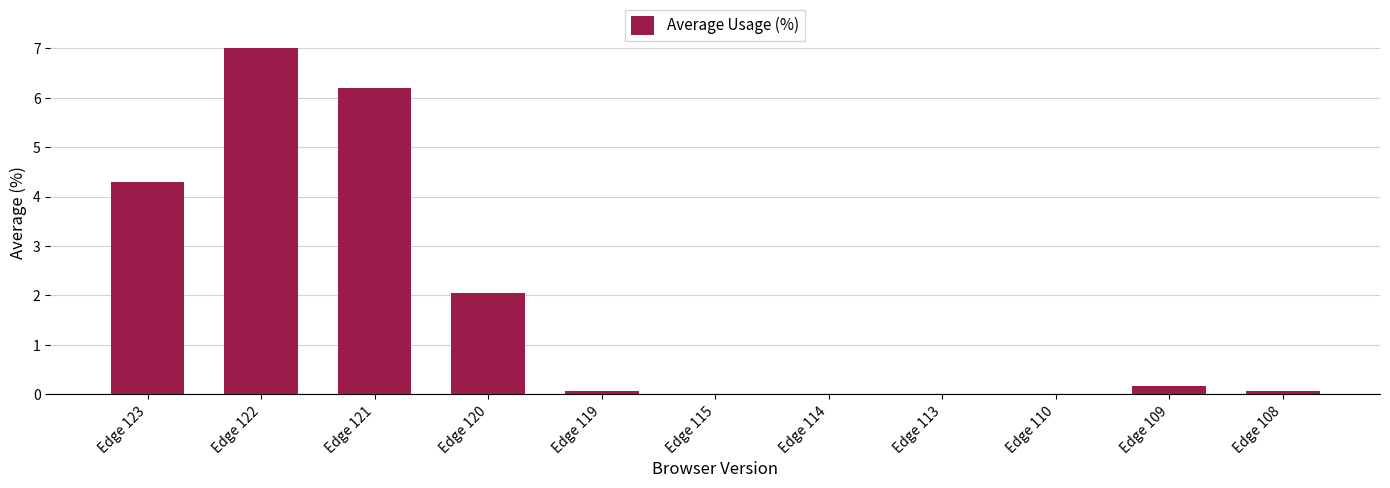

What is the sum of the values at Edge 109 and Edge 122?

7.2